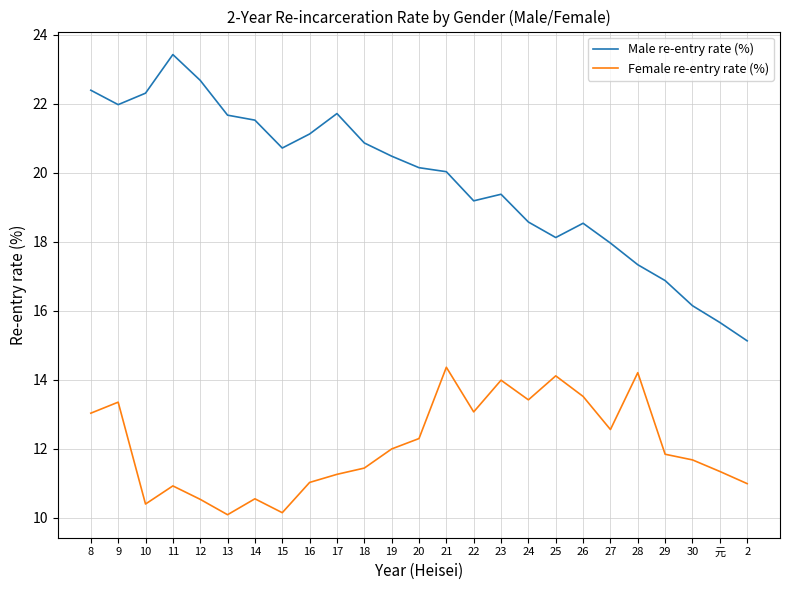

True or false: Male re-entry rate (%) has more than 1 interior local peaks.

True